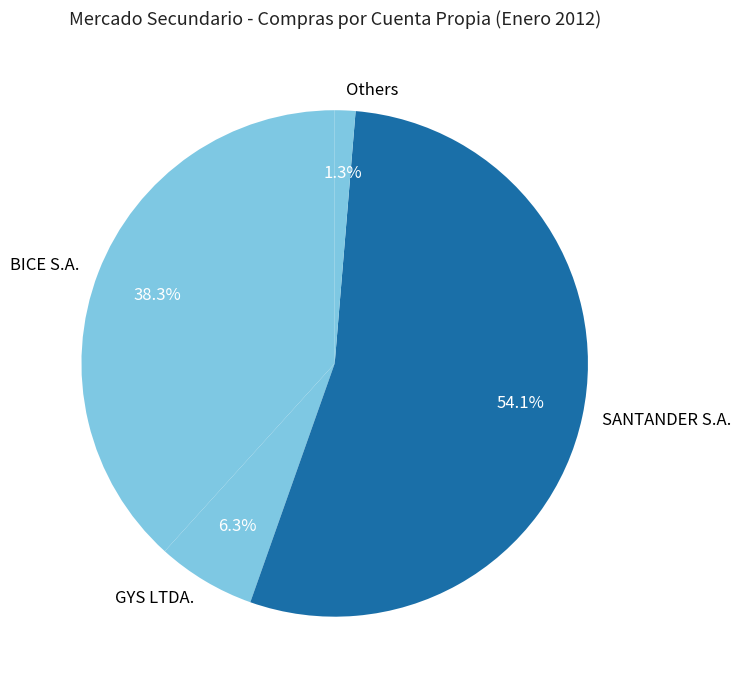

What is the smallest slice in the pie chart?

Others